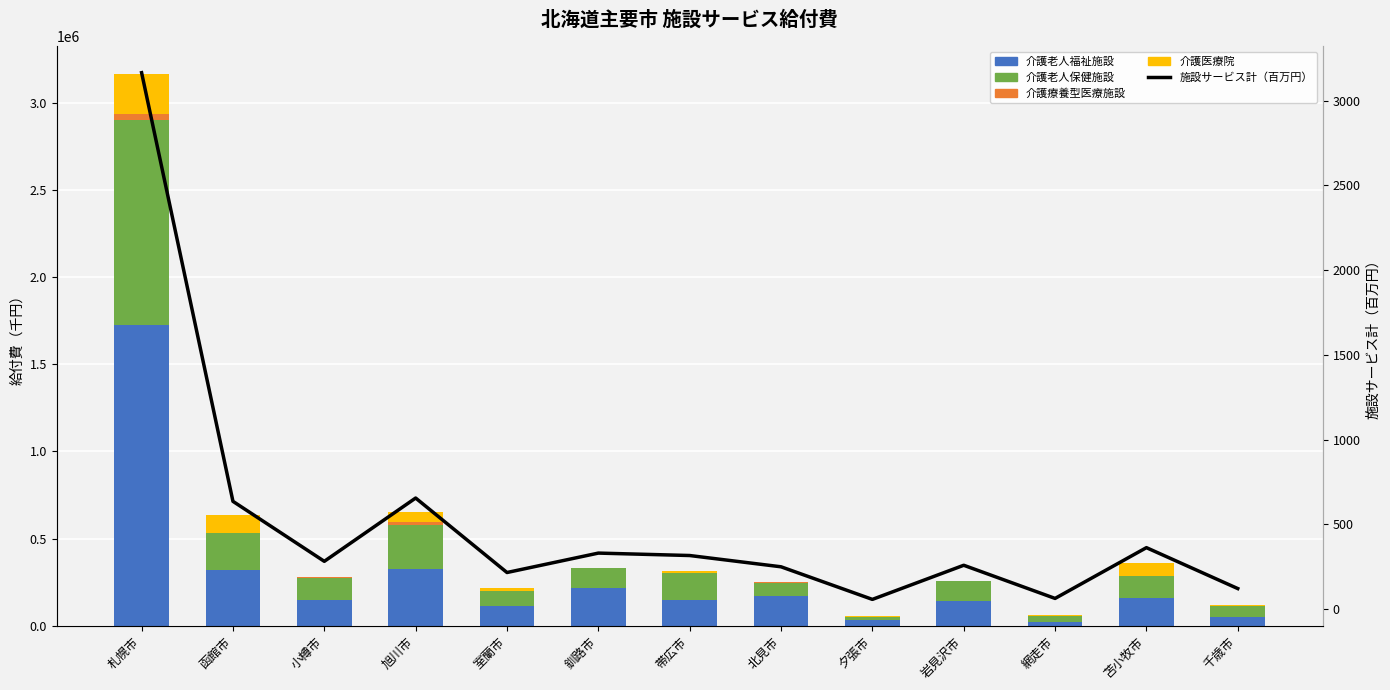

What is the difference between the second highest and second lowest values in the 介護老人保健施設 series?

217757.1